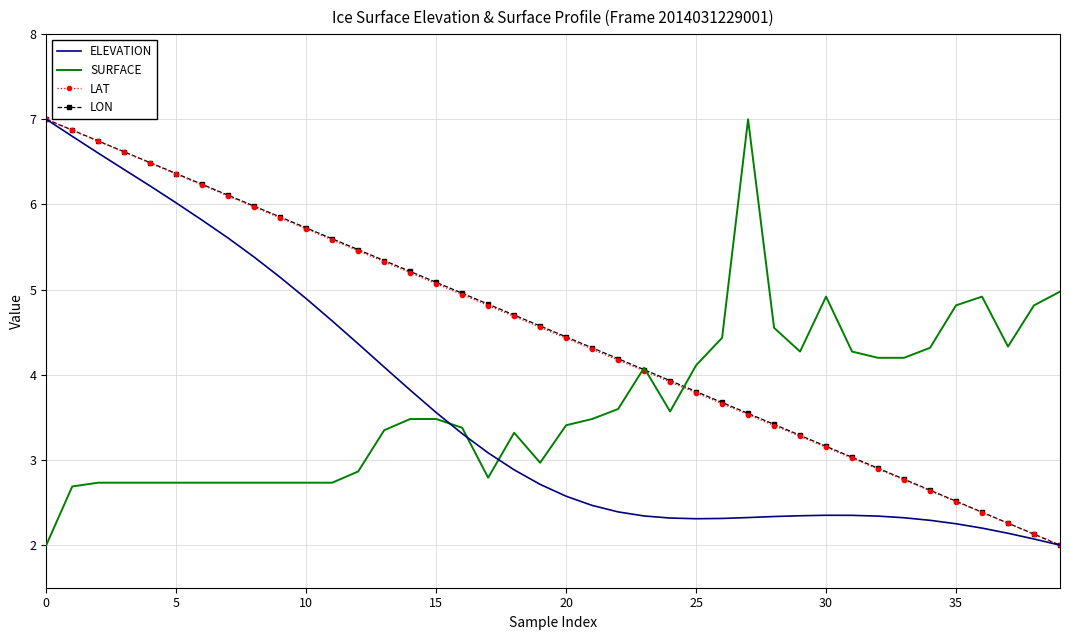

What is the highest value of the LON series?

7.0